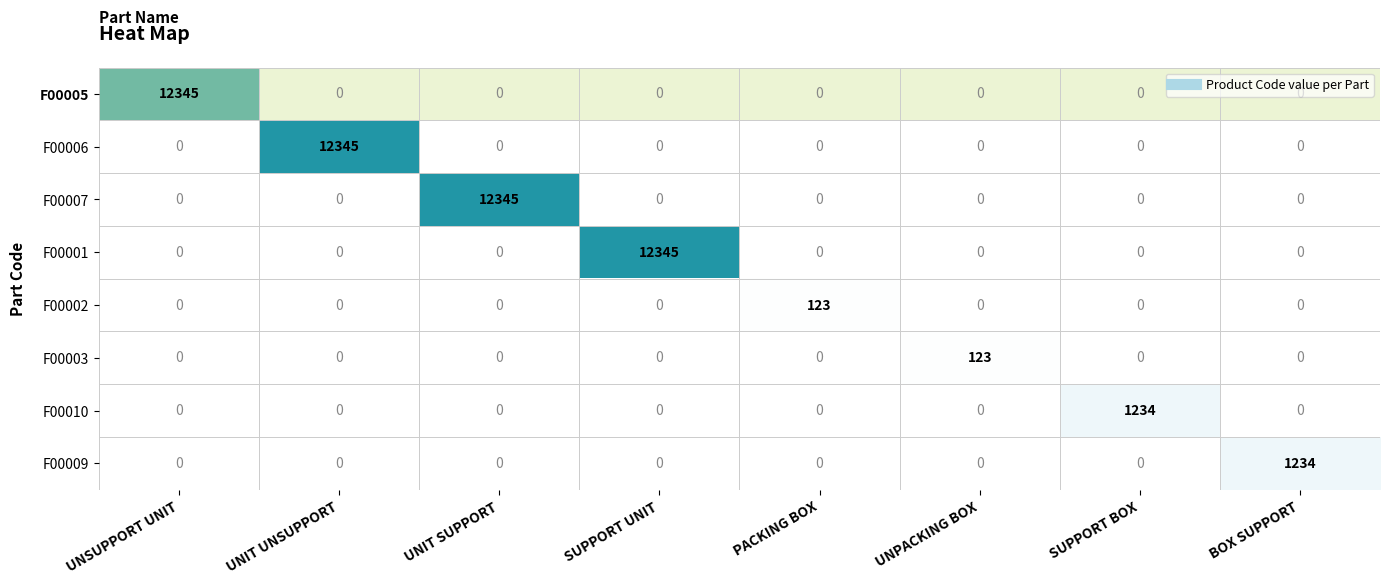

What is the maximum value shown in the chart?

12345